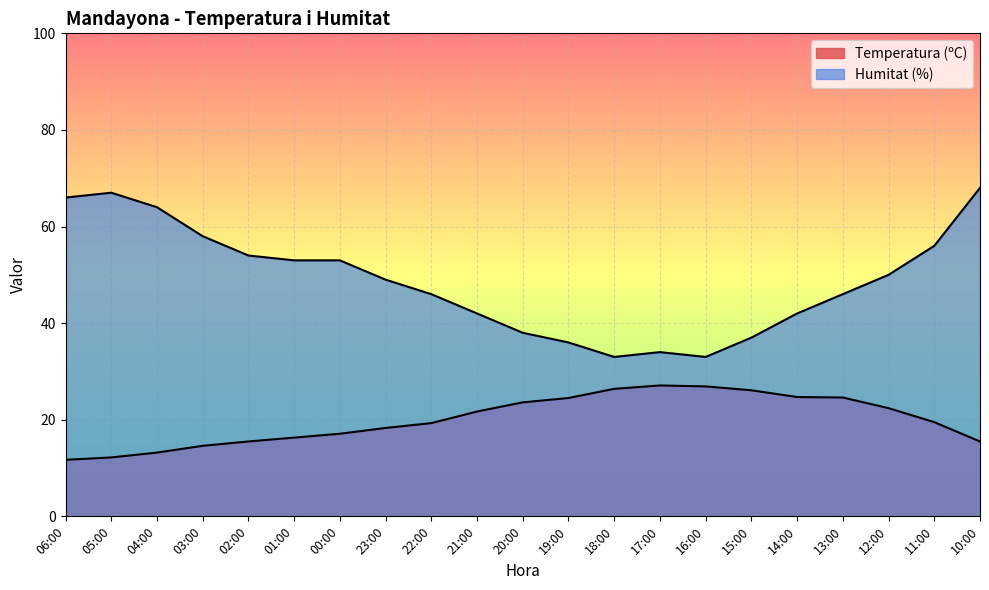

At 23:00, list the series in order from smallest to largest.

Temperatura (ºC), Humitat (%)